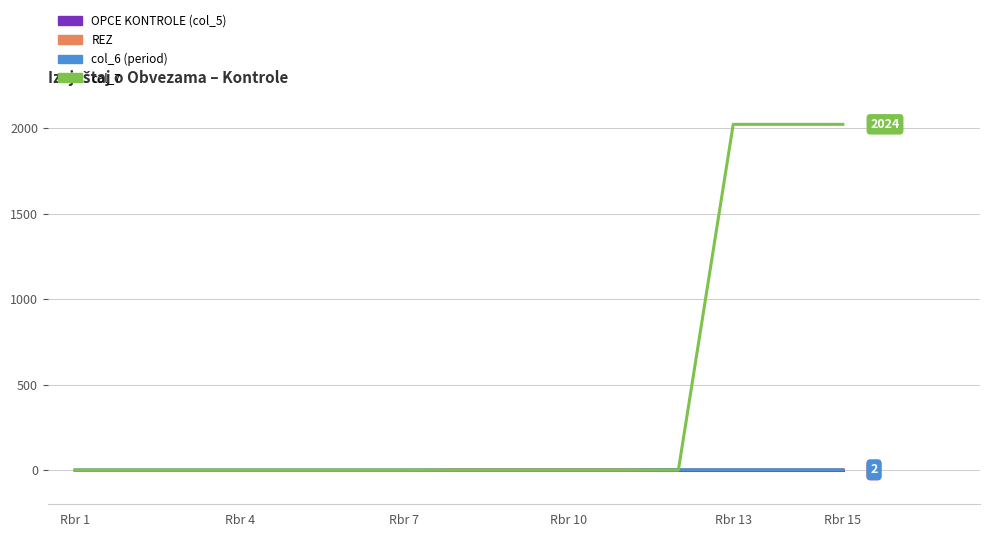

Which series has the largest total across all categories?

col_7